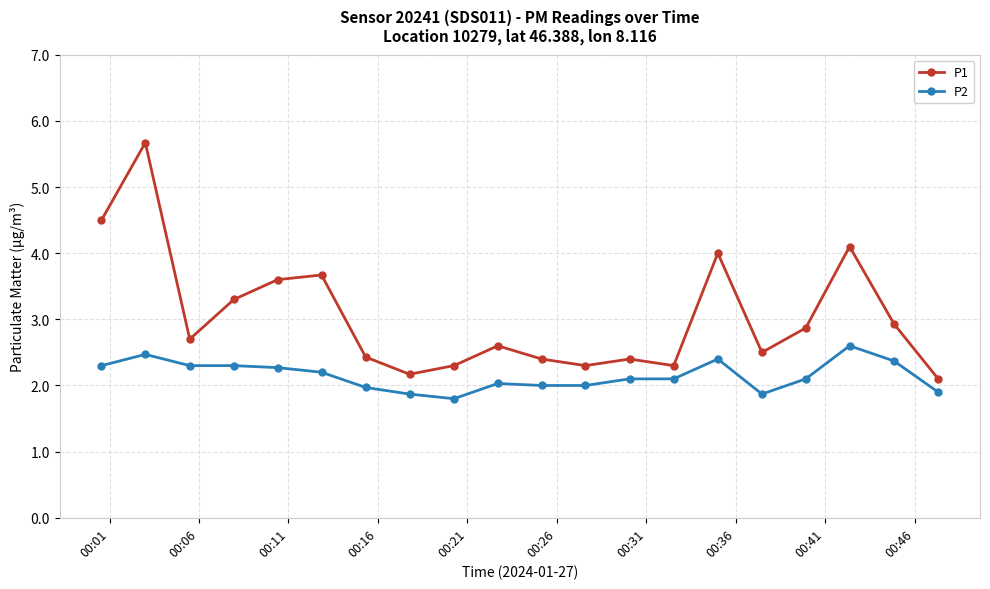

Count the number of categories in the chart.

20